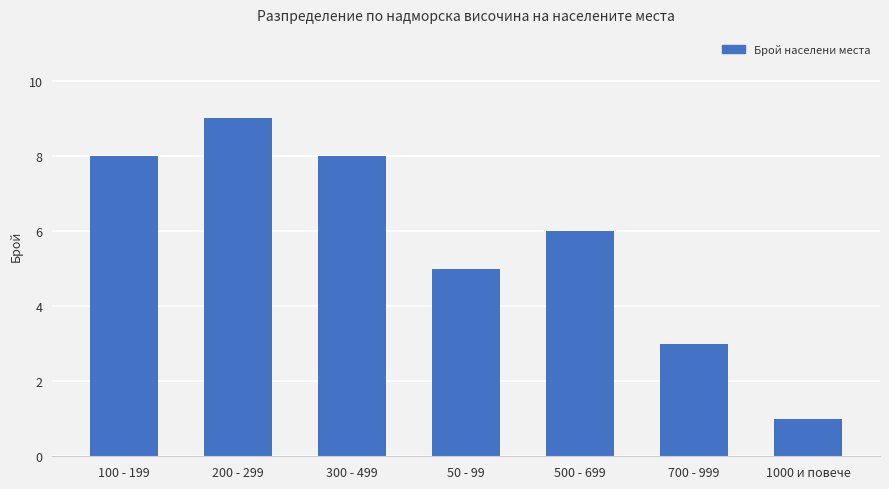

What is the value of the 7th bar from the left?

1